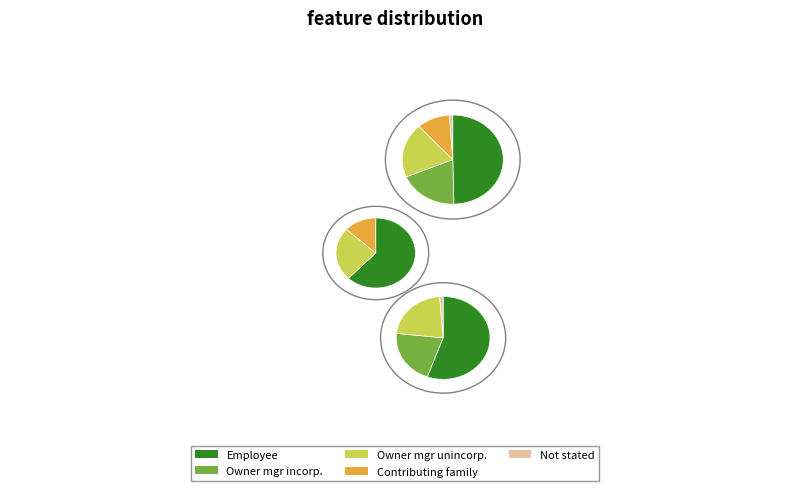

How many slices are in this pie chart?

5